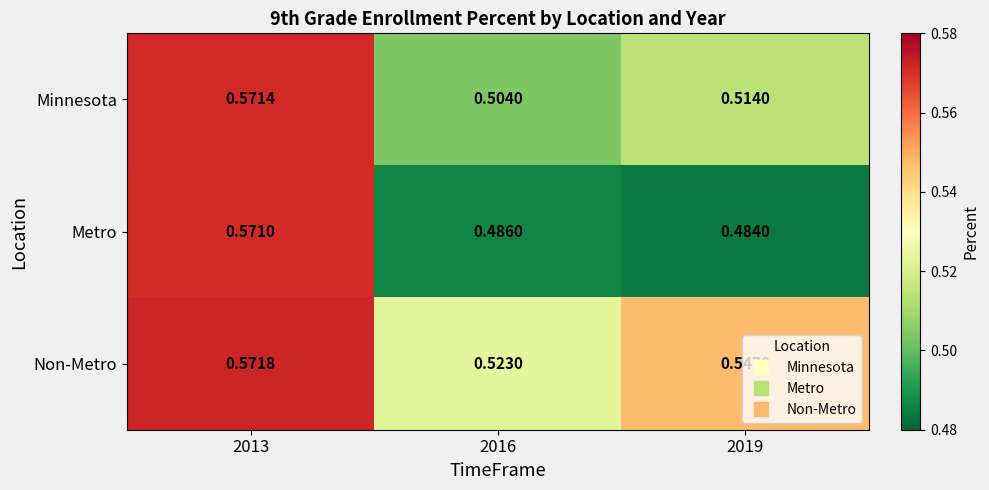

At how many categories does at least one series exceed 0?

3